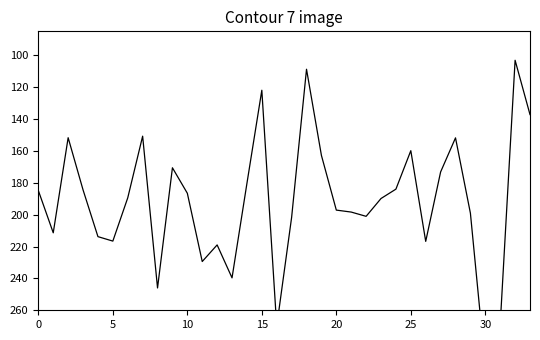

The value at 20 is 337.4. True or false?

False